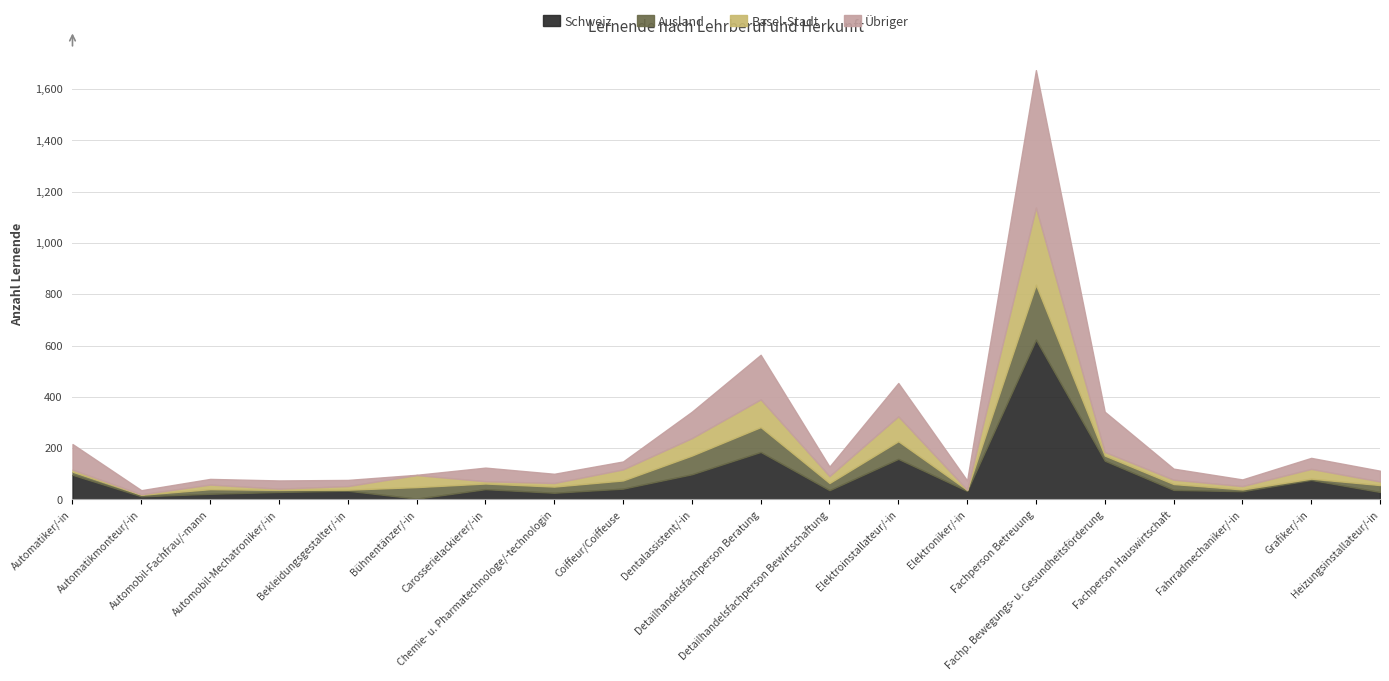

How many series are shown in this chart?

4